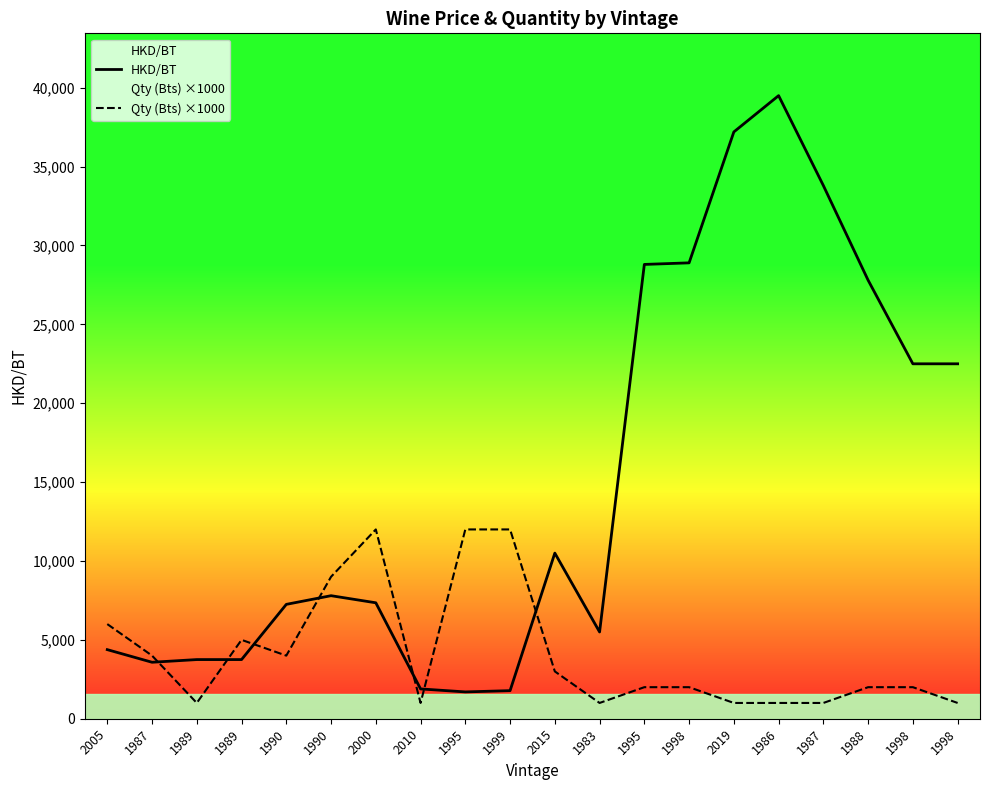

At which category is the sum across all series the highest?

1986